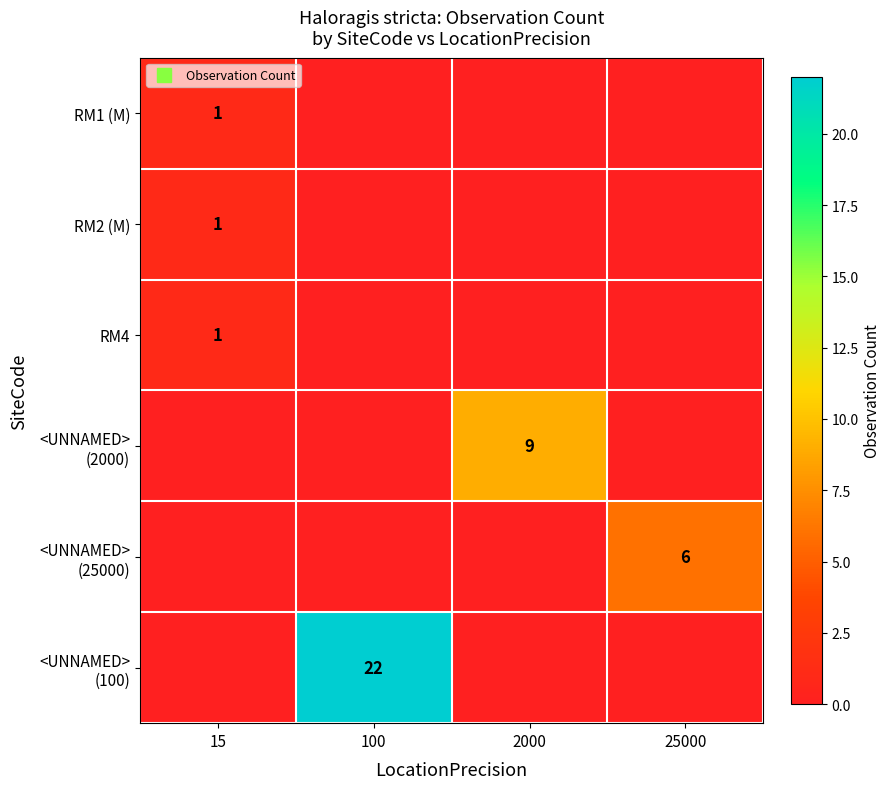

Is the value of <UNNAMED> (25000) at 15 greater than the value of <UNNAMED> (100) at 2000?

No